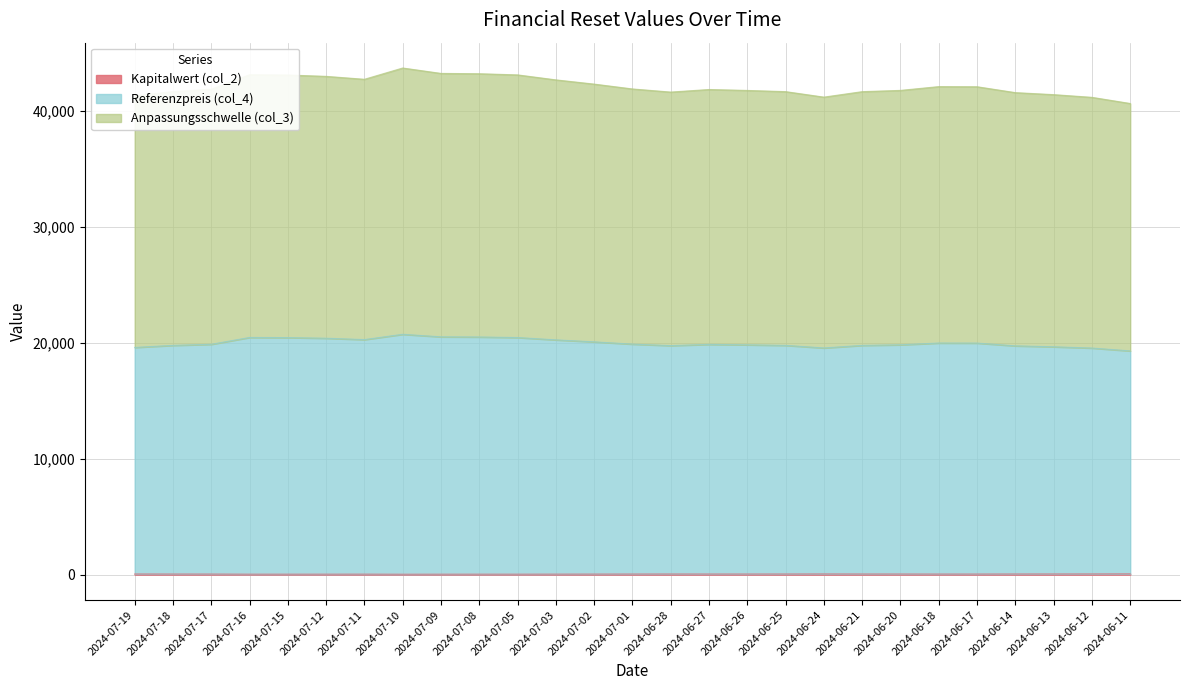

Reading left to right, extract all data points from this chart.

Anpassungsschwelle (col_3): 2024-07-19=41251.7	2024-07-18=41632.7	2024-07-17=41829.2	2024-07-16=43084.1	2024-07-15=43059.3	2024-07-12=42943.5	2024-07-11=42692.0	2024-07-10=43664.1	2024-07-09=43197.9	2024-07-08=43170.4	2024-07-05=43070.0	2024-07-03=42640.8	2024-07-02=42276.1	2024-07-01=41858.8	2024-06-28=41588.9	2024-06-27=41810.8	2024-06-26=41730.7	2024-06-25=41627.4	2024-06-24=41154.4	2024-06-21=41625.9	2024-06-20=41734.3	2024-06-18=42060.7	2024-06-17=42048.8	2024-06-14=41541.2	2024-06-13=41368.3	2024-06-12=41135.5	2024-06-11=40605.5
Referenzpreis (col_4): 2024-07-19=19581.6	2024-07-18=19760.1	2024-07-17=19852.1	2024-07-16=20441.6	2024-07-15=20429.9	2024-07-12=20375.5	2024-07-11=20257.4	2024-07-10=20714.4	2024-07-09=20495.0	2024-07-08=20482.5	2024-07-05=20435.0	2024-07-03=20233.6	2024-07-02=20062.9	2024-07-01=19867.2	2024-06-28=19740.9	2024-06-27=19845.0	2024-06-26=19807.0	2024-06-25=19759.1	2024-06-24=19537.6	2024-06-21=19758.4	2024-06-20=19809.3	2024-06-18=19961.9	2024-06-17=19956.7	2024-06-14=19718.8	2024-06-13=19637.9	2024-06-12=19529.2	2024-06-11=19282.2
Kapitalwert (col_2): 2024-07-19=59.0	2024-07-18=55.0	2024-07-17=53.0	2024-07-16=43.0	2024-07-15=43.0	2024-07-12=44.0	2024-07-11=46.0	2024-07-10=39.0	2024-07-09=42.0	2024-07-08=43.0	2024-07-05=43.0	2024-07-03=47.0	2024-07-02=51.0	2024-07-01=55.0	2024-06-28=58.0	2024-06-27=56.0	2024-06-26=56.0	2024-06-25=58.0	2024-06-24=63.0	2024-06-21=58.0	2024-06-20=57.0	2024-06-18=53.0	2024-06-17=54.0	2024-06-14=59.0	2024-06-13=61.0	2024-06-12=64.0	2024-06-11=72.0